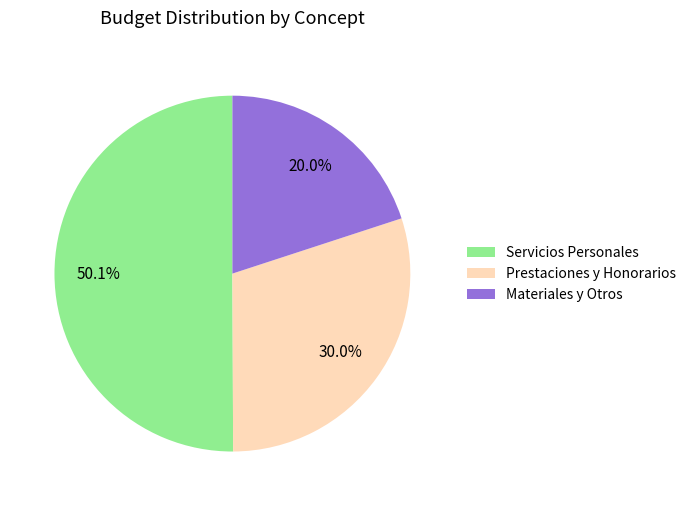

To the nearest percent, what is the average slice percentage?

33%